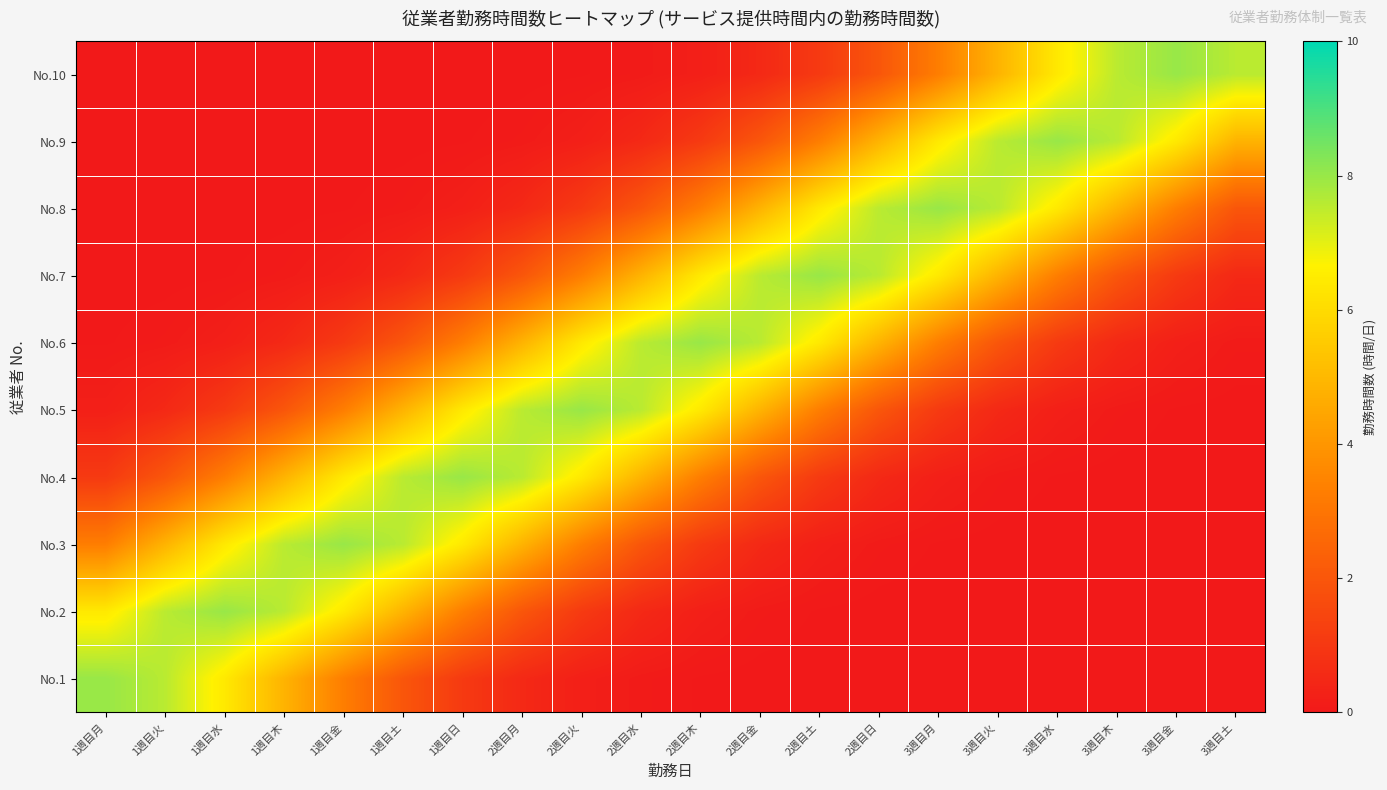

Reading left to right, transcribe all the data shown in this chart.

No.1: 1週目月=8.0	1週目火=7.6	1週目水=6.4	1週目木=4.9	1週目金=3.3	1週目土=2.0	1週目日=1.1	2週目月=0.5	2週目火=0.2	2週目水=0.1	2週目木=0.0	2週目金=0.0	2週目土=0.0	2週目日=0.0	3週目月=0.0	3週目火=0.0	3週目水=0.0	3週目木=0.0	3週目金=0.0	3週目土=0.0
No.2: 1週目月=6.4	1週目火=7.6	1週目水=8.0	1週目木=7.6	1週目金=6.4	1週目土=4.9	1週目日=3.3	2週目月=2.0	2週目火=1.1	2週目水=0.5	2週目木=0.2	2週目金=0.1	2週目土=0.0	2週目日=0.0	3週目月=0.0	3週目火=0.0	3週目水=0.0	3週目木=0.0	3週目金=0.0	3週目土=0.0
No.3: 1週目月=3.3	1週目火=4.9	1週目水=6.4	1週目木=7.6	1週目金=8.0	1週目土=7.6	1週目日=6.4	2週目月=4.9	2週目火=3.3	2週目水=2.0	2週目木=1.1	2週目金=0.5	2週目土=0.2	2週目日=0.1	3週目月=0.0	3週目火=0.0	3週目水=0.0	3週目木=0.0	3週目金=0.0	3週目土=0.0
No.4: 1週目月=1.1	1週目火=2.0	1週目水=3.3	1週目木=4.9	1週目金=6.4	1週目土=7.6	1週目日=8.0	2週目月=7.6	2週目火=6.4	2週目水=4.9	2週目木=3.3	2週目金=2.0	2週目土=1.1	2週目日=0.5	3週目月=0.2	3週目火=0.1	3週目水=0.0	3週目木=0.0	3週目金=0.0	3週目土=0.0
No.5: 1週目月=0.2	1週目火=0.5	1週目水=1.1	1週目木=2.0	1週目金=3.3	1週目土=4.9	1週目日=6.4	2週目月=7.6	2週目火=8.0	2週目水=7.6	2週目木=6.4	2週目金=4.9	2週目土=3.3	2週目日=2.0	3週目月=1.1	3週目火=0.5	3週目水=0.2	3週目木=0.1	3週目金=0.0	3週目土=0.0
No.6: 1週目月=0.0	1週目火=0.1	1週目水=0.2	1週目木=0.5	1週目金=1.1	1週目土=2.0	1週目日=3.3	2週目月=4.9	2週目火=6.4	2週目水=7.6	2週目木=8.0	2週目金=7.6	2週目土=6.4	2週目日=4.9	3週目月=3.3	3週目火=2.0	3週目水=1.1	3週目木=0.5	3週目金=0.2	3週目土=0.1
No.7: 1週目月=0.0	1週目火=0.0	1週目水=0.0	1週目木=0.1	1週目金=0.2	1週目土=0.5	1週目日=1.1	2週目月=2.0	2週目火=3.3	2週目水=4.9	2週目木=6.4	2週目金=7.6	2週目土=8.0	2週目日=7.6	3週目月=6.4	3週目火=4.9	3週目水=3.3	3週目木=2.0	3週目金=1.1	3週目土=0.5
No.8: 1週目月=0.0	1週目火=0.0	1週目水=0.0	1週目木=0.0	1週目金=0.0	1週目土=0.1	1週目日=0.2	2週目月=0.5	2週目火=1.1	2週目水=2.0	2週目木=3.3	2週目金=4.9	2週目土=6.4	2週目日=7.6	3週目月=8.0	3週目火=7.6	3週目水=6.4	3週目木=4.9	3週目金=3.3	3週目土=2.0
No.9: 1週目月=0.0	1週目火=0.0	1週目水=0.0	1週目木=0.0	1週目金=0.0	1週目土=0.0	1週目日=0.0	2週目月=0.1	2週目火=0.2	2週目水=0.5	2週目木=1.1	2週目金=2.0	2週目土=3.3	2週目日=4.9	3週目月=6.4	3週目火=7.6	3週目水=8.0	3週目木=7.6	3週目金=6.4	3週目土=4.9
No.10: 1週目月=0.0	1週目火=0.0	1週目水=0.0	1週目木=0.0	1週目金=0.0	1週目土=0.0	1週目日=0.0	2週目月=0.0	2週目火=0.0	2週目水=0.1	2週目木=0.2	2週目金=0.5	2週目土=1.1	2週目日=2.0	3週目月=3.3	3週目火=4.9	3週目水=6.4	3週目木=7.6	3週目金=8.0	3週目土=7.6